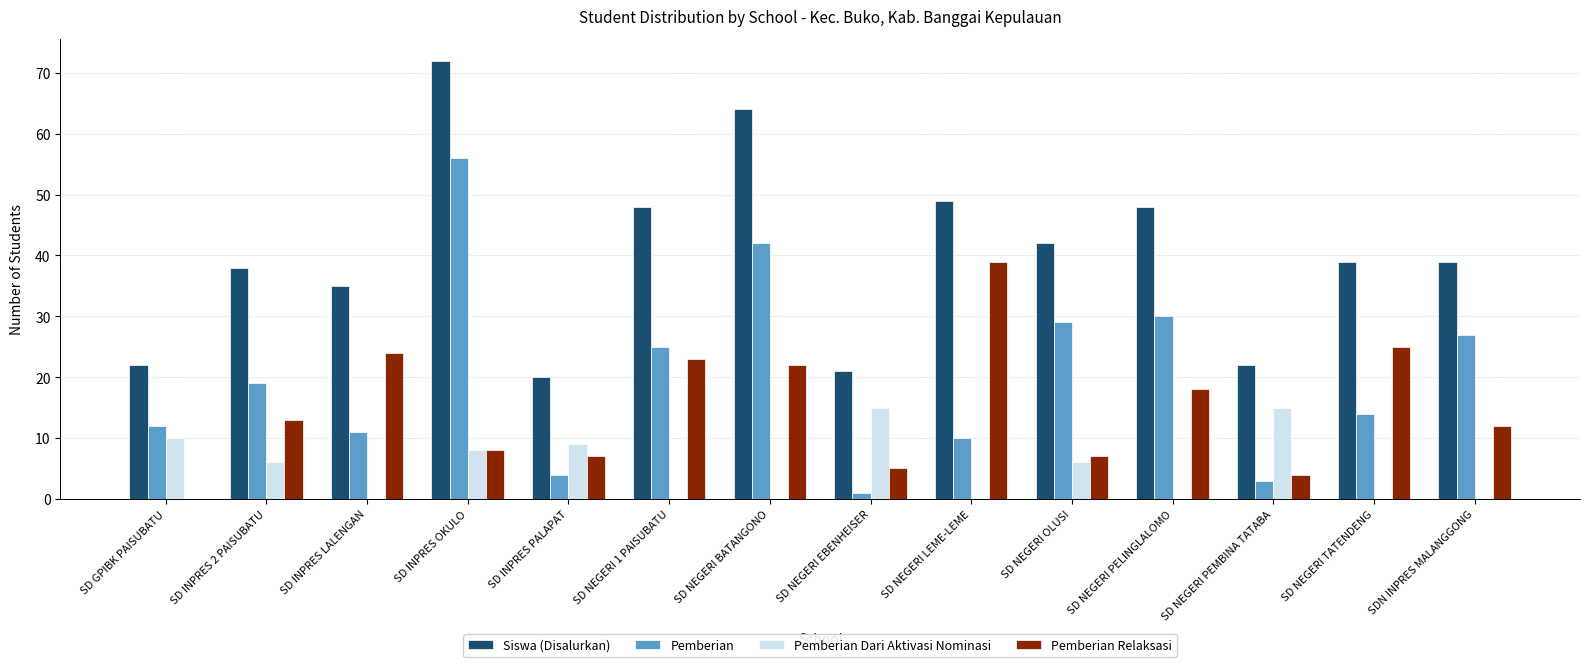

How many groups of bars are there?

14